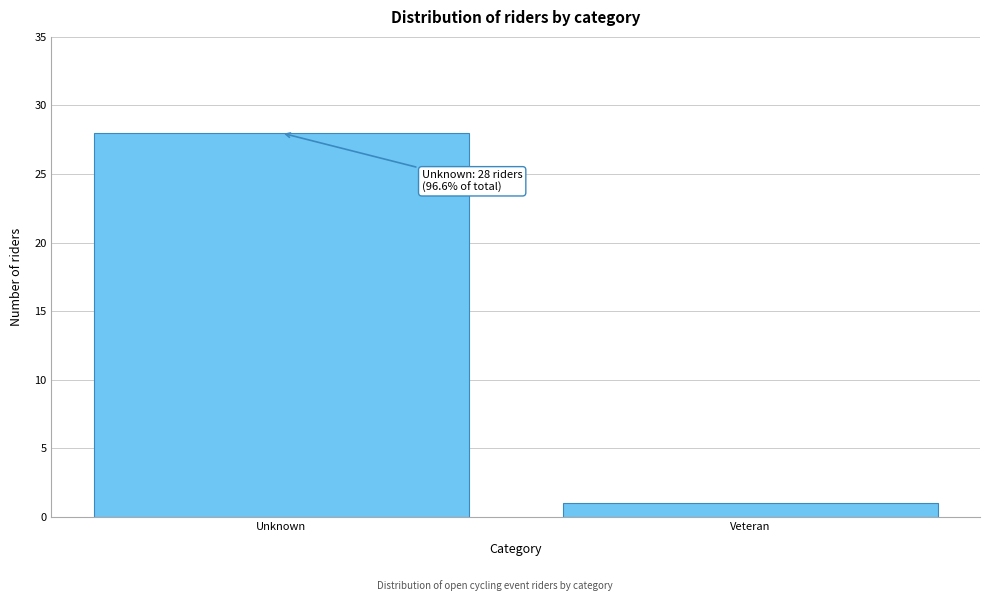

Reading left to right, list all the values displayed in this chart.

28	1